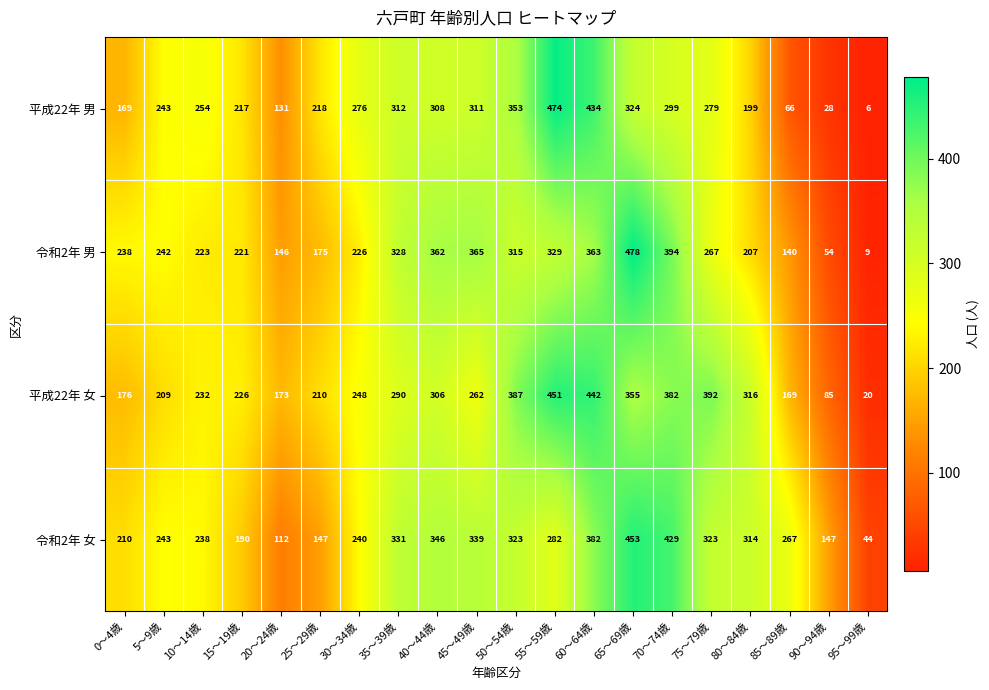

What is the sum of the 令和2年 女 values at 80～84歳 and 5～9歳?

557